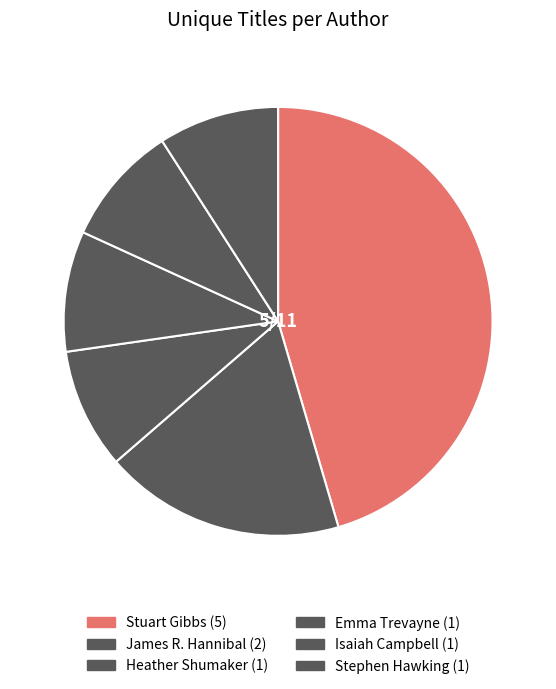

How many slices are in this pie chart?

6